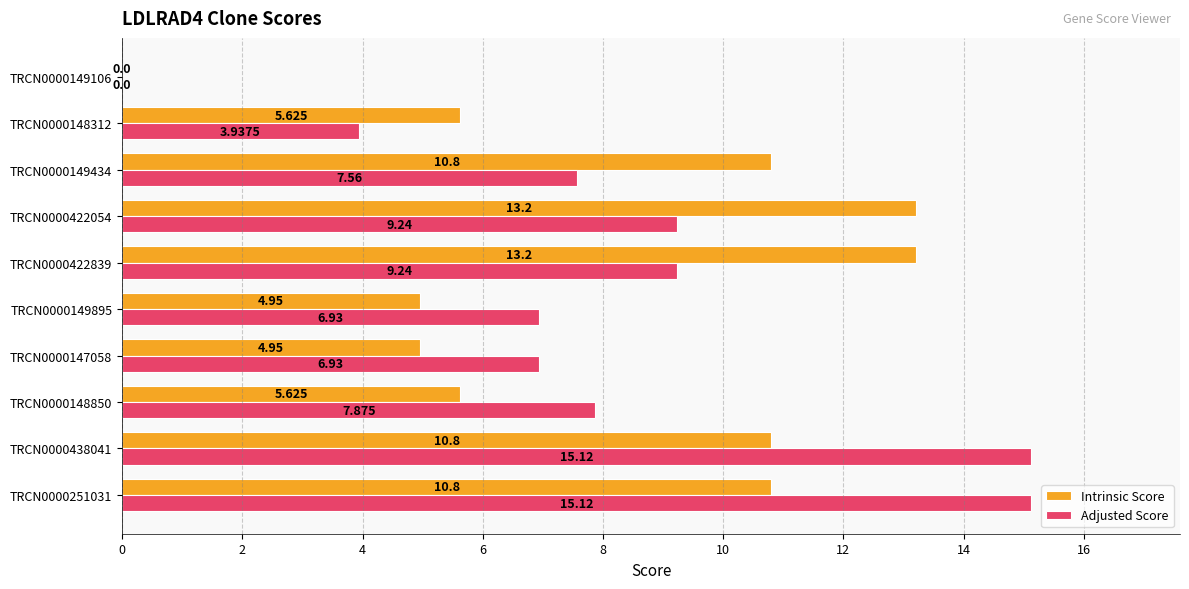

Is the value of Intrinsic Score at TRCN0000251031 greater than the value of Adjusted Score at TRCN0000149434?

Yes